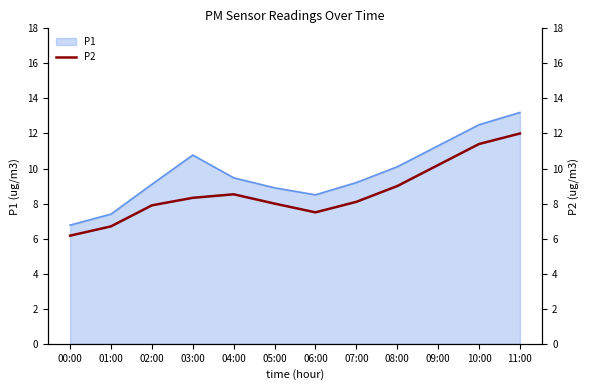

The P1 series shows 2.0 at 04:00. True or false?

False